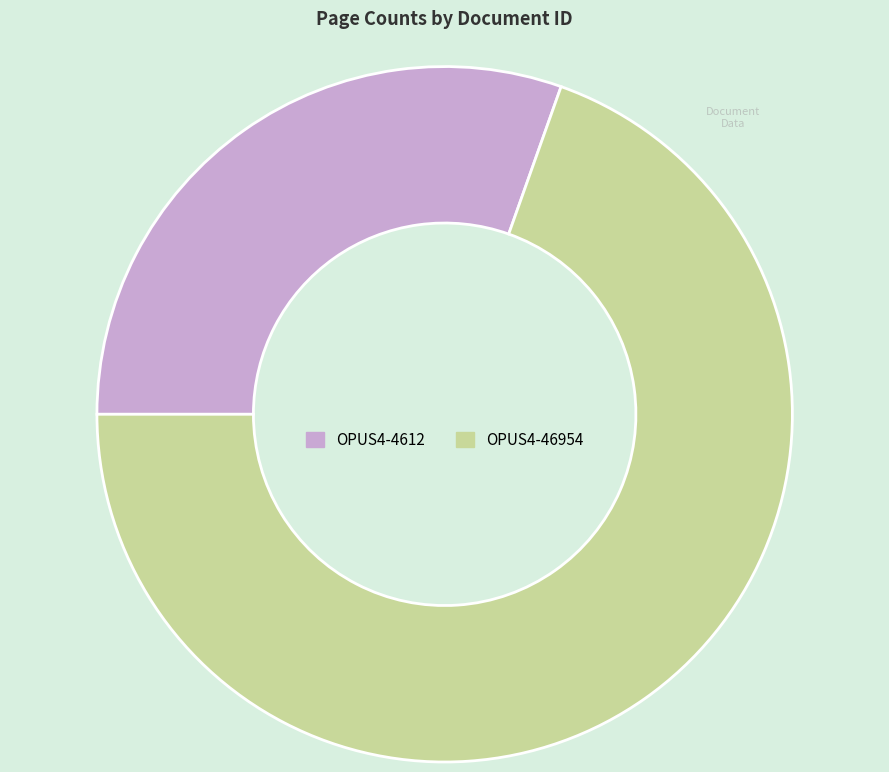

Do OPUS4-46954 and OPUS4-4612 together represent more than half of the pie?

Yes